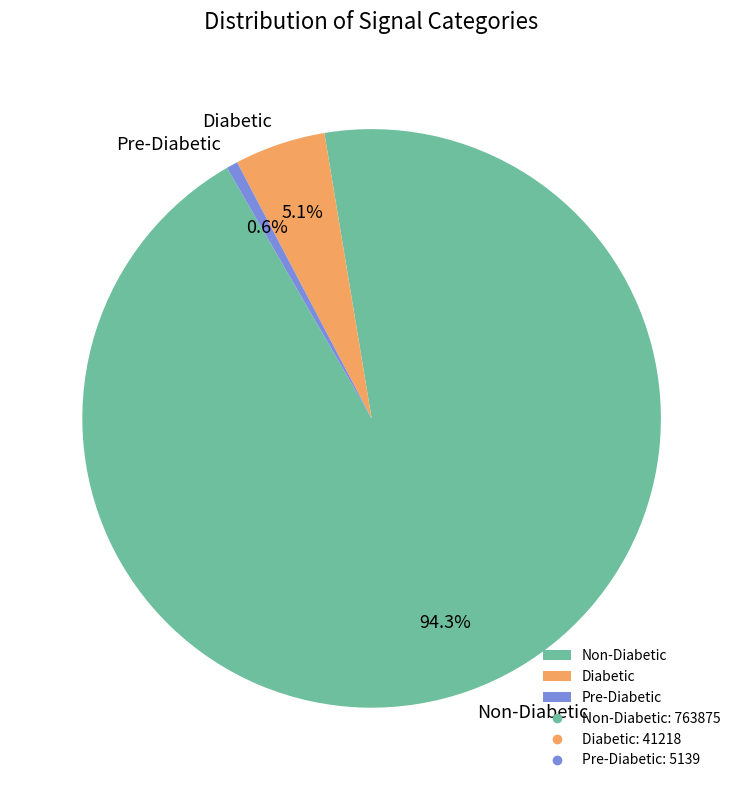

Rank the categories by value from lowest to highest.

Pre-Diabetic, Diabetic, Non-Diabetic